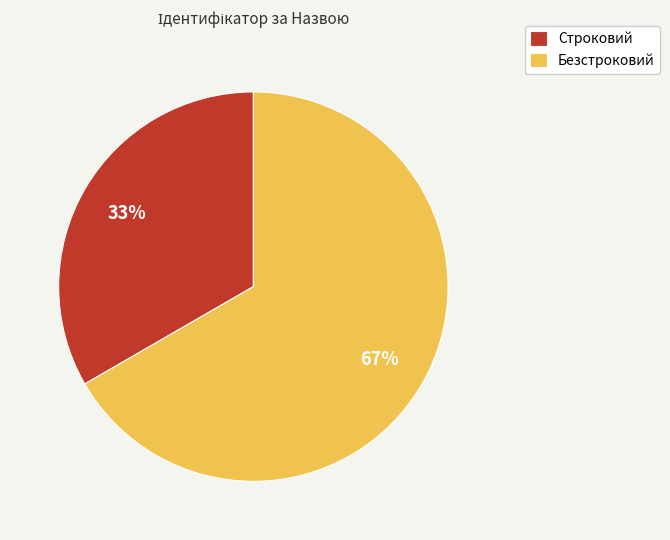

What percentage is the Безстроковий slice, to the nearest percent?

67%